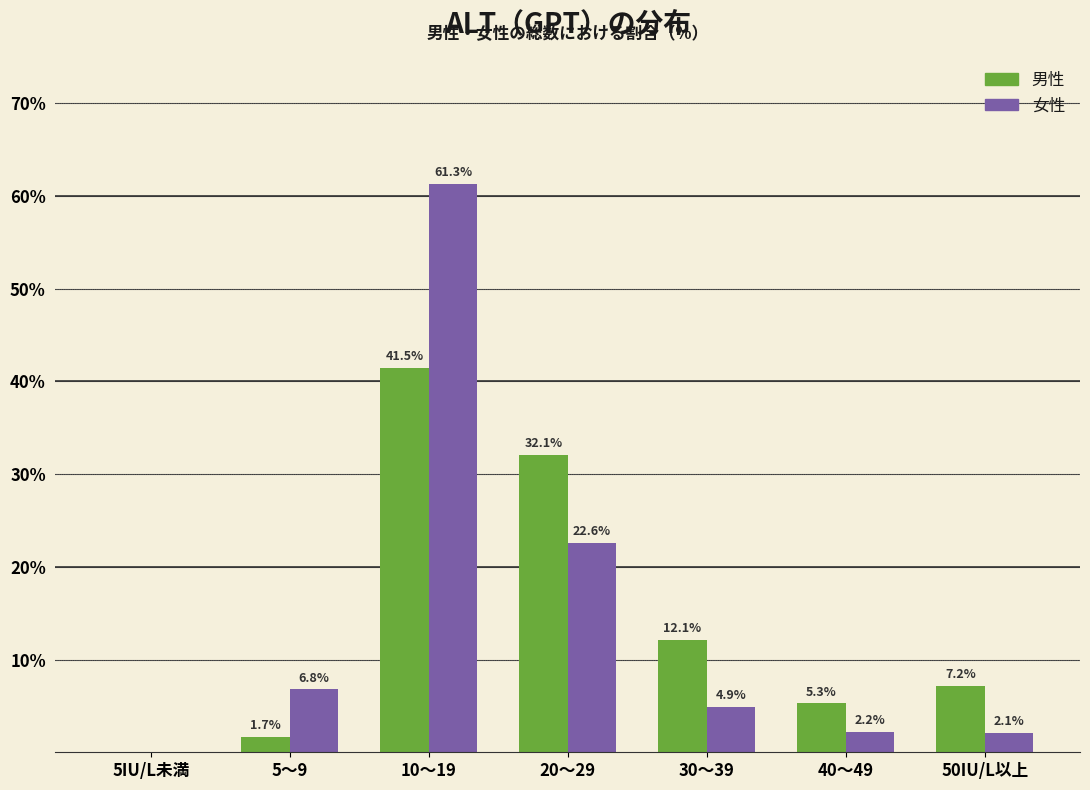

Reading right to left, list all the values displayed in this chart.

男性: 50IU/L以上=7.2	40～49=5.3	30～39=12.1	20～29=32.1	10～19=41.5	5～9=1.7	5IU/L未満=0.0
女性: 50IU/L以上=2.1	40～49=2.2	30～39=4.9	20～29=22.6	10～19=61.3	5～9=6.8	5IU/L未満=0.0